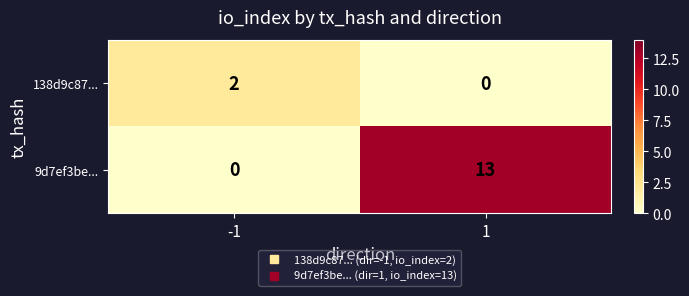

Reading left to right, list all the values displayed in this chart.

138d9c87...: -1=2	1=0
9d7ef3be...: -1=0	1=13